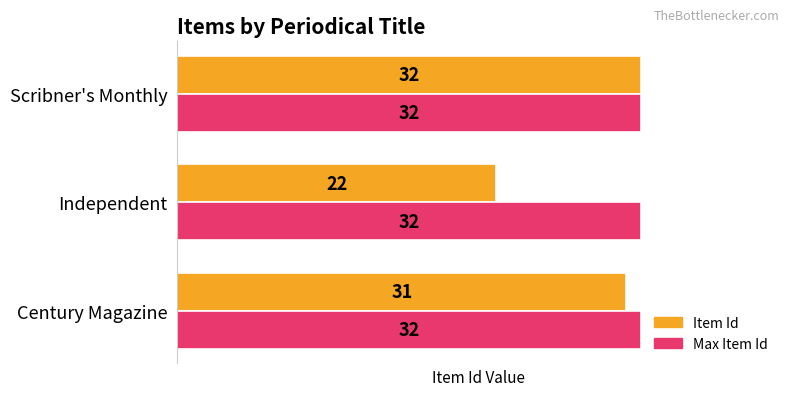

What is the sum of the Item Id values at Independent and Century Magazine?

53